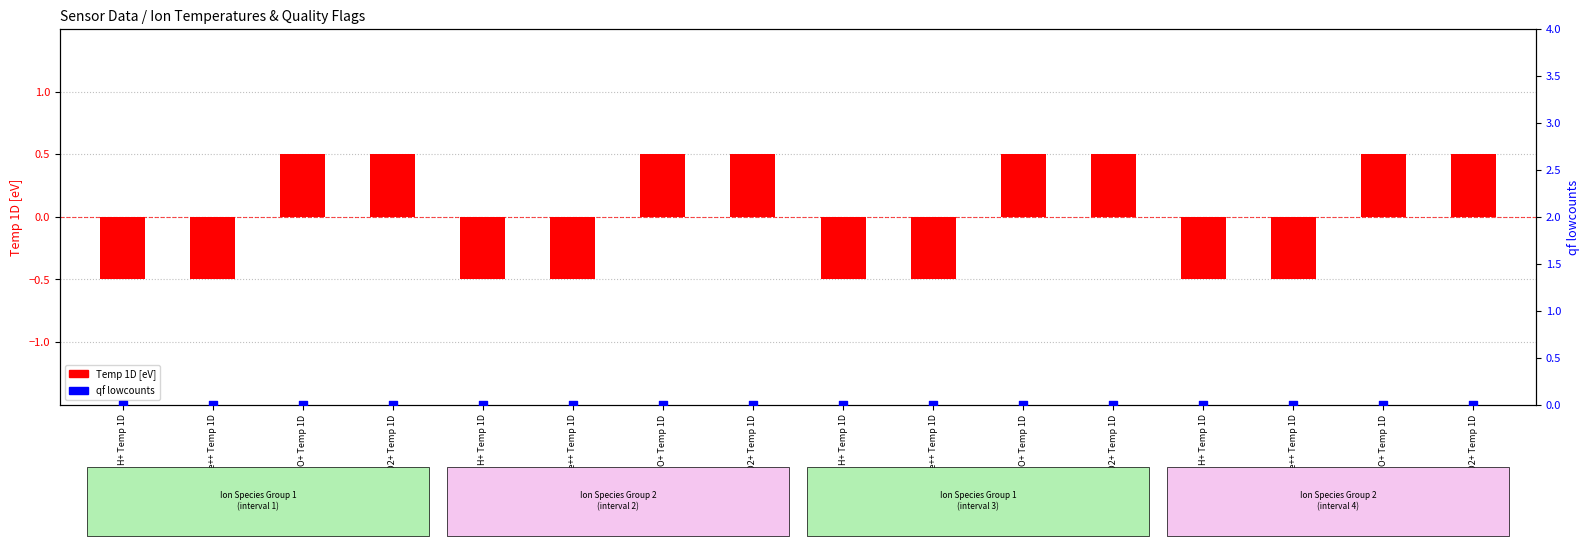

At how many categories does at least one series exceed 0?

8